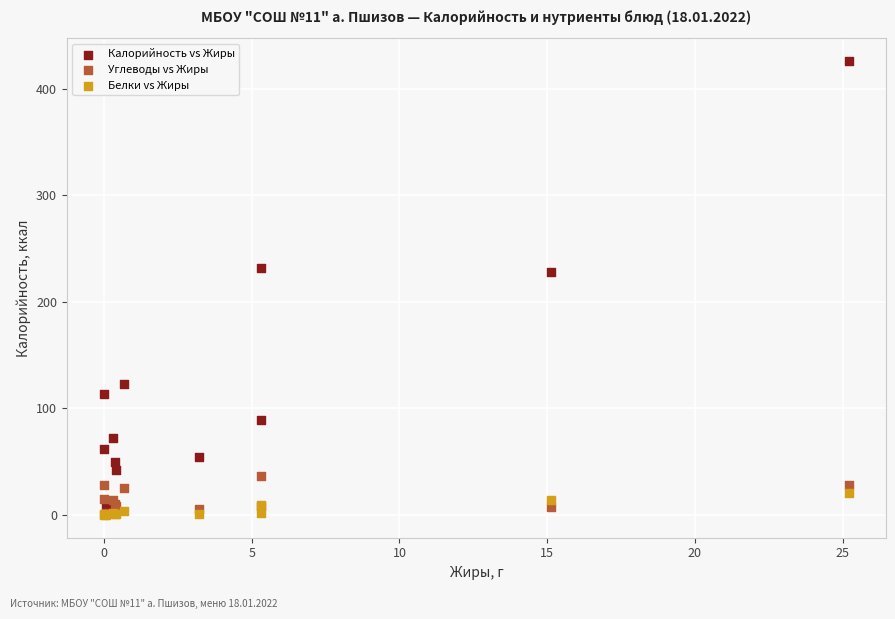

What are all the series names shown in the legend?

Калорийность vs Жиры, Углеводы vs Жиры, Белки vs Жиры